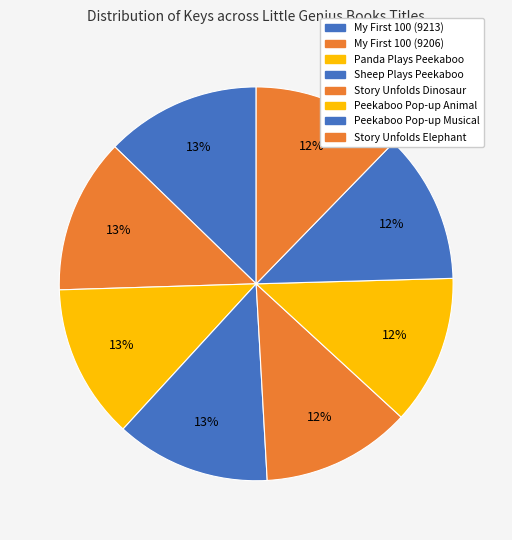

Count the number of slices in the pie.

8